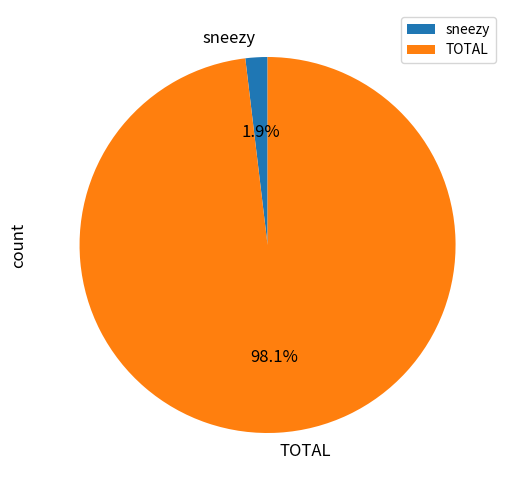

To the nearest percent, what is the combined percentage of sneezy and TOTAL?

100%